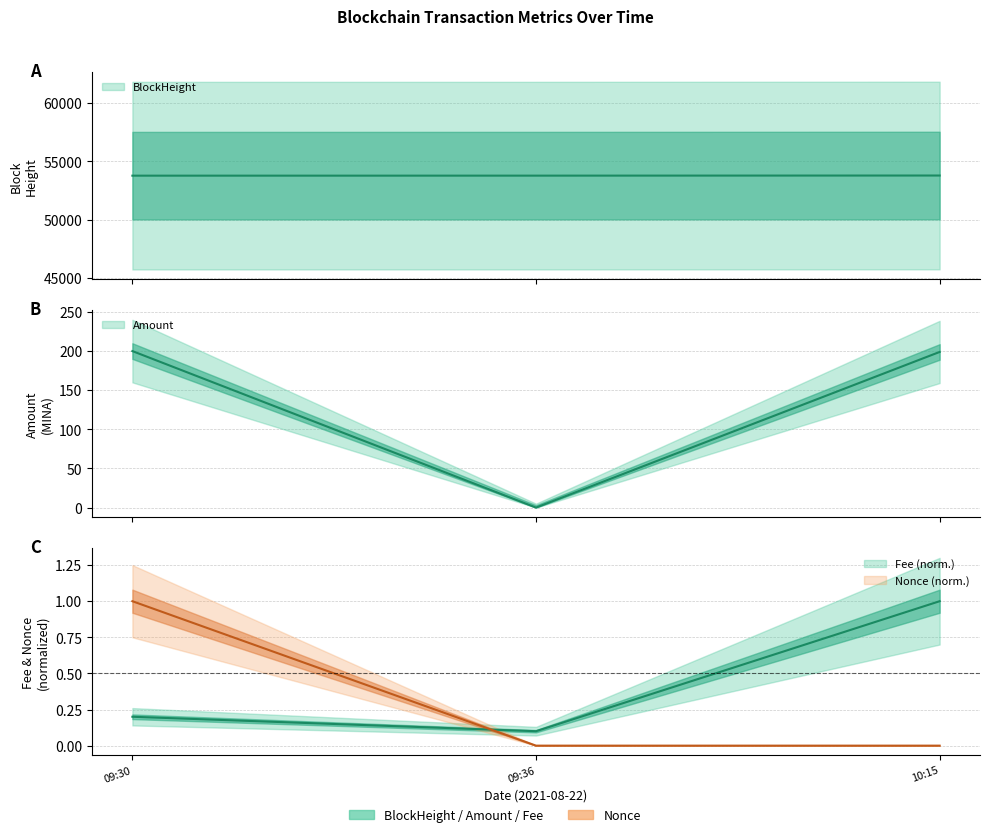

What is the greatest value displayed?

53785.0